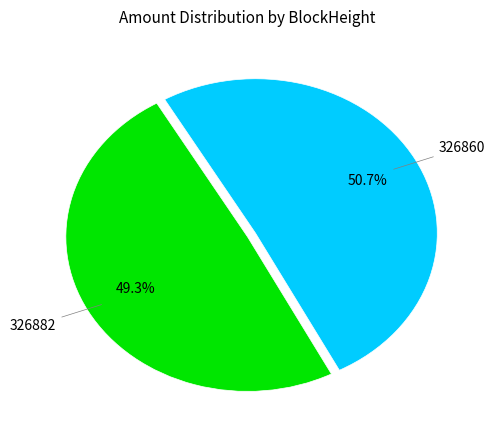

Does any single category account for the majority?

Yes